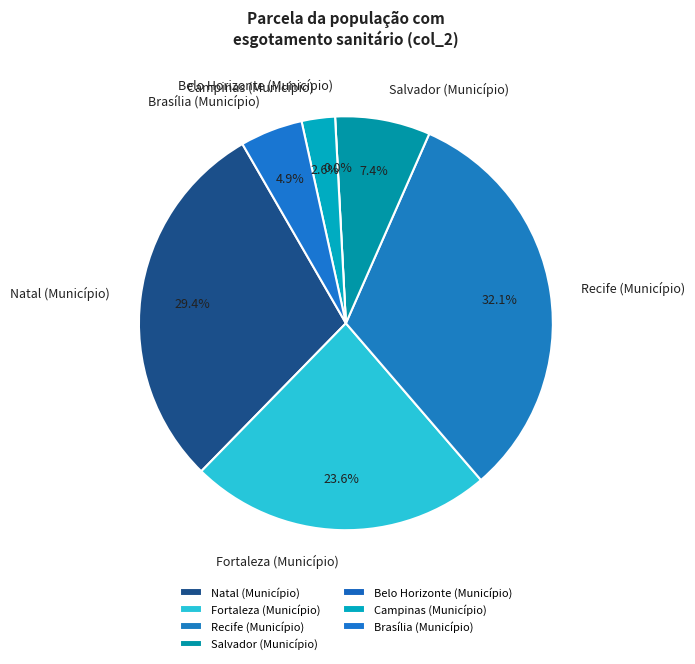

To the nearest percent, what is the difference between the largest and smallest slice percentages?

32%